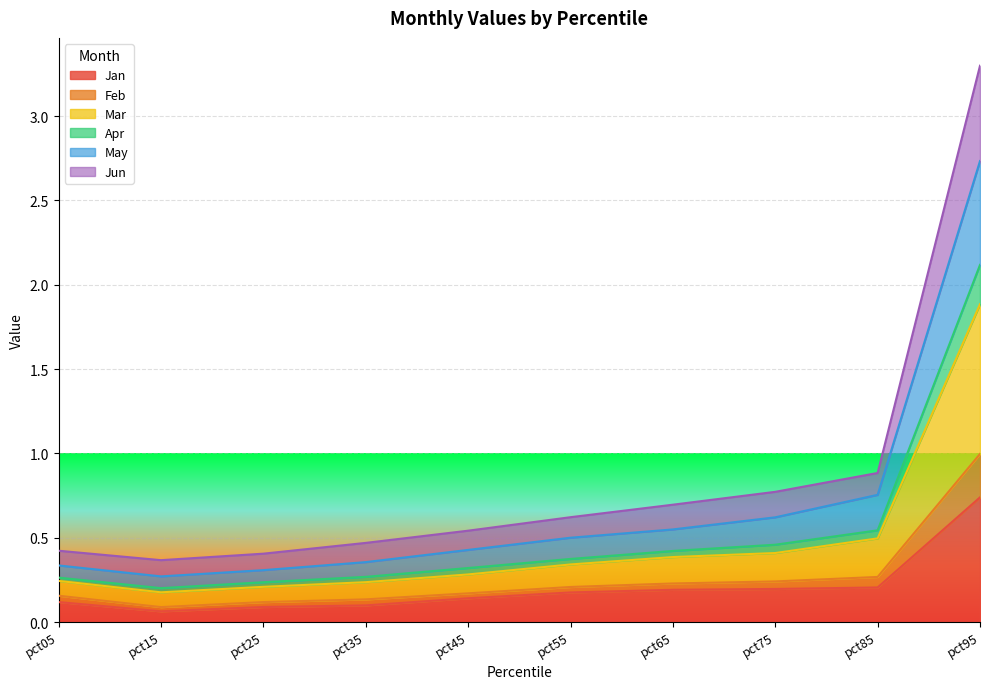

What are all the series names shown in the legend?

Jan, Feb, Mar, Apr, May, Jun